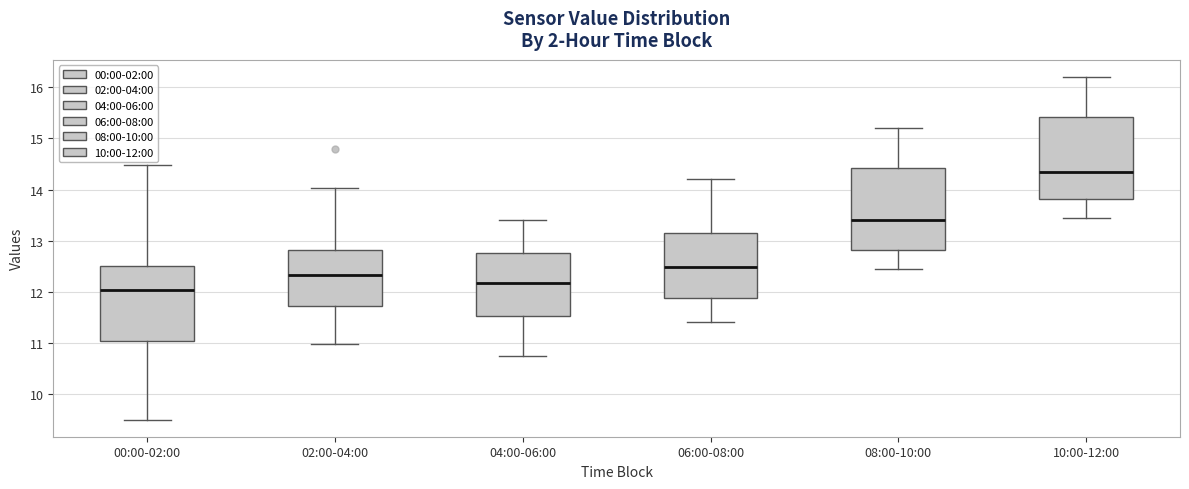

Reading left to right, read every box against the y-axis: the position of its median line, the range the box covers, and the ends of its whiskers. The values are not printed on the chart, so give them approximately, as read against the axis.

00:00-02:00: median 12.0, box 11.0 to 12.5, whiskers 9.5 to 14.5
02:00-04:00: median 12.3, box 11.7 to 12.8, whiskers 11.0 to 14.0
04:00-06:00: median 12.2, box 11.5 to 12.8, whiskers 10.8 to 13.4
06:00-08:00: median 12.5, box 11.9 to 13.2, whiskers 11.4 to 14.2
08:00-10:00: median 13.4, box 12.8 to 14.4, whiskers 12.5 to 15.2
10:00-12:00: median 14.4, box 13.8 to 15.4, whiskers 13.5 to 16.2